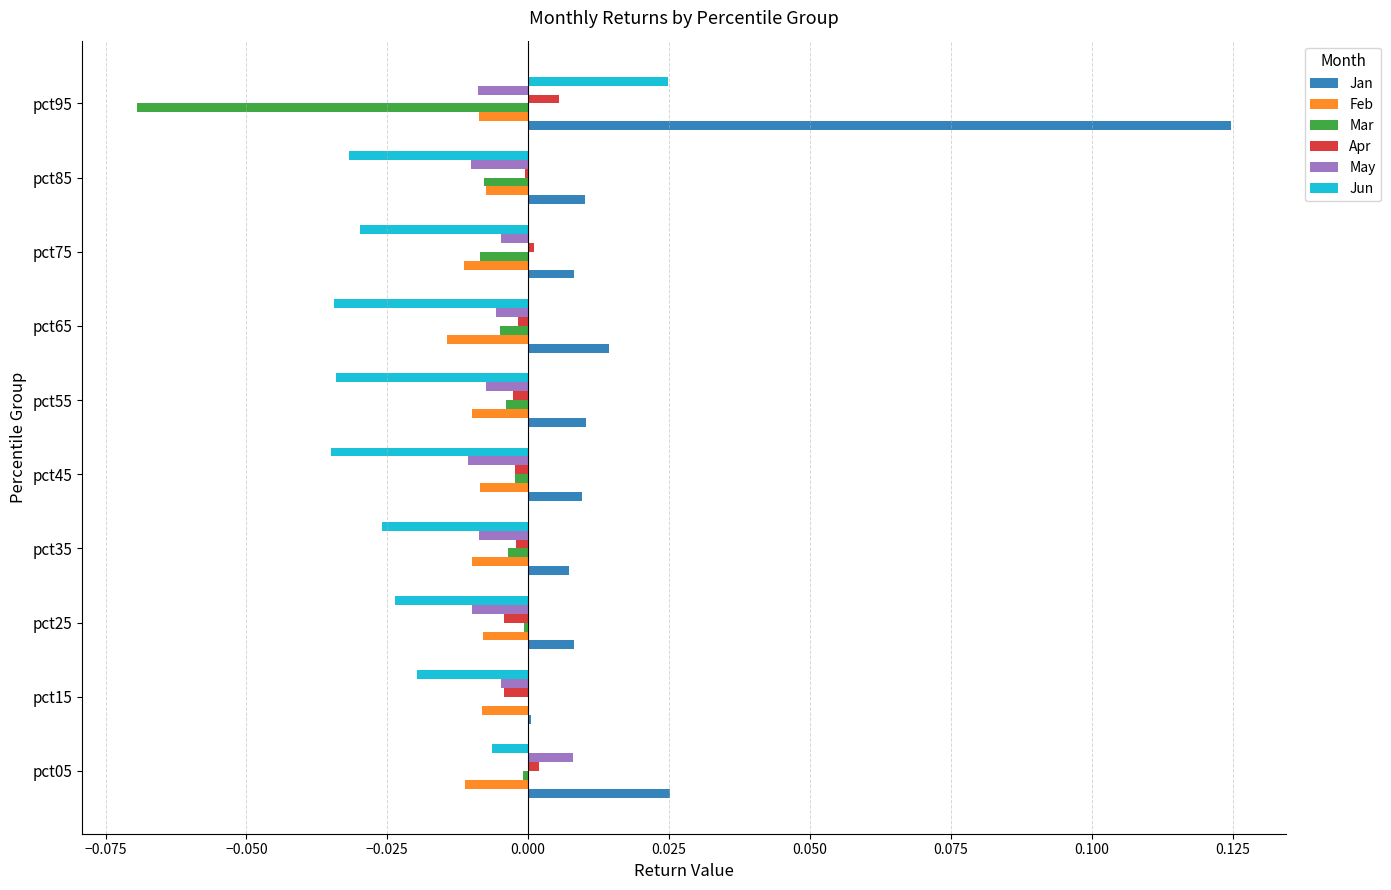

Which series has the largest total across all categories?

Jan